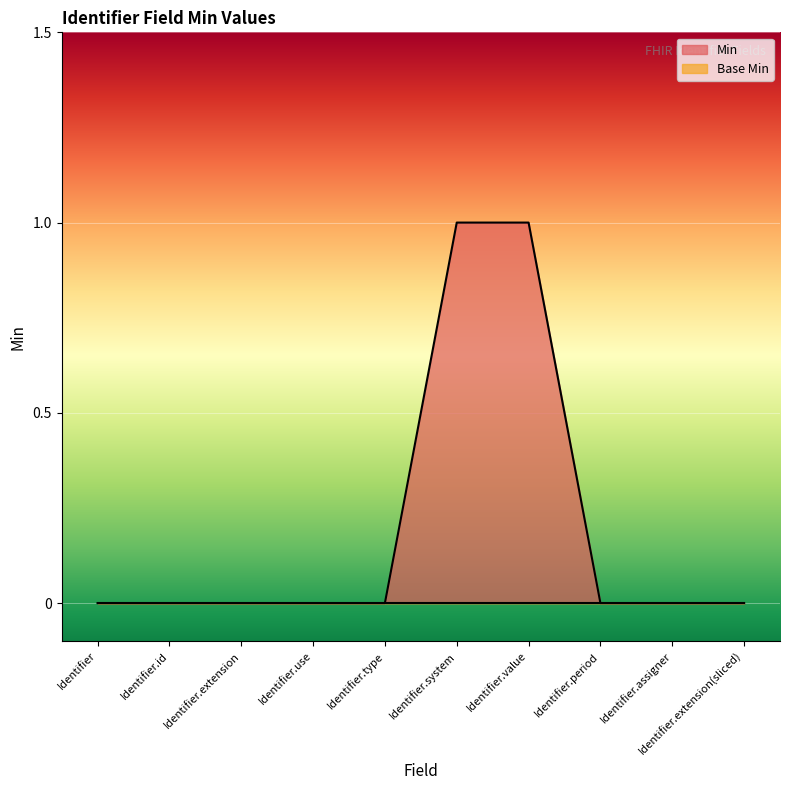

What is the sum of all values?

2